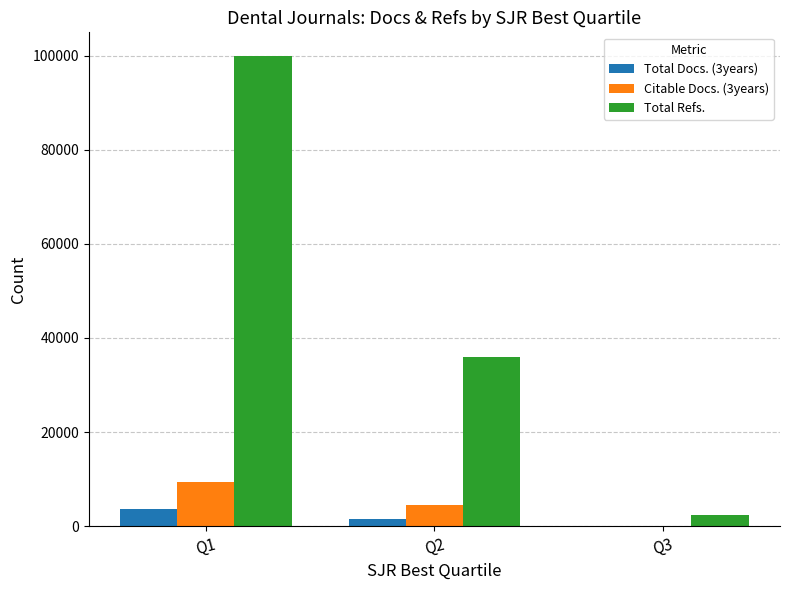

Reading left to right, transcribe all the data shown in this chart.

Total Docs. (3years): Q1=3688	Q2=1599	Q3=55
Citable Docs. (3years): Q1=9318	Q2=4473	Q3=138
Total Refs.: Q1=99969	Q2=35979	Q3=2386